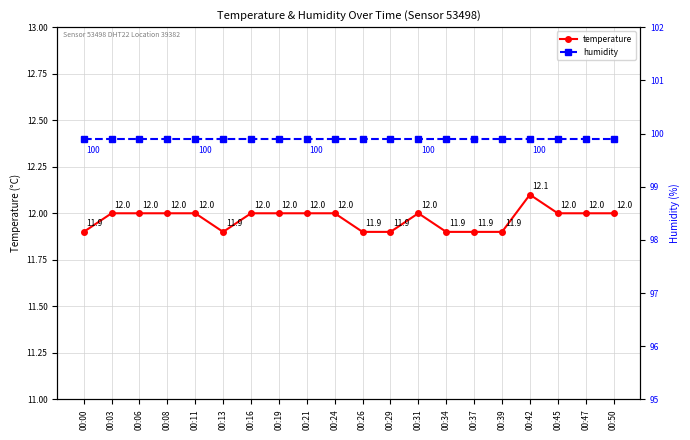

At which category is the sum across all series the highest?

00:42